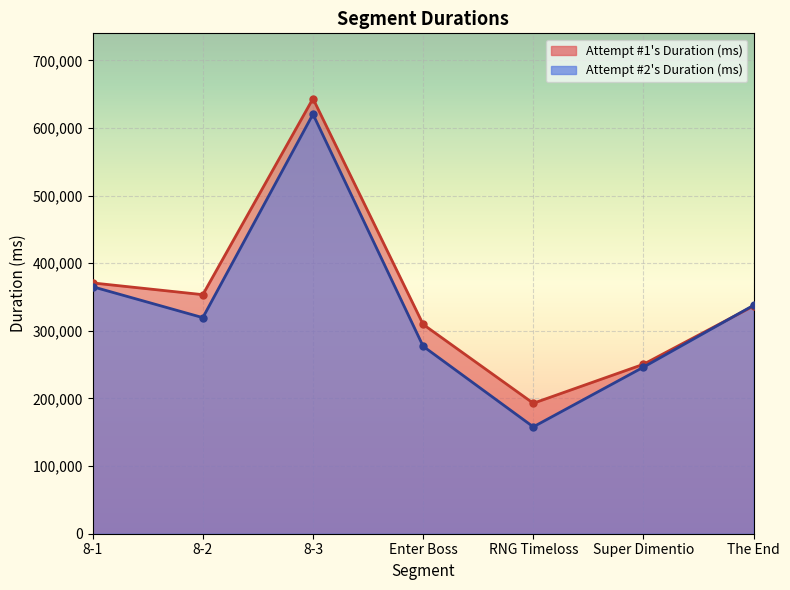

What is the value of the Attempt #1's Duration (ms) point at the 6th from the left?

250603